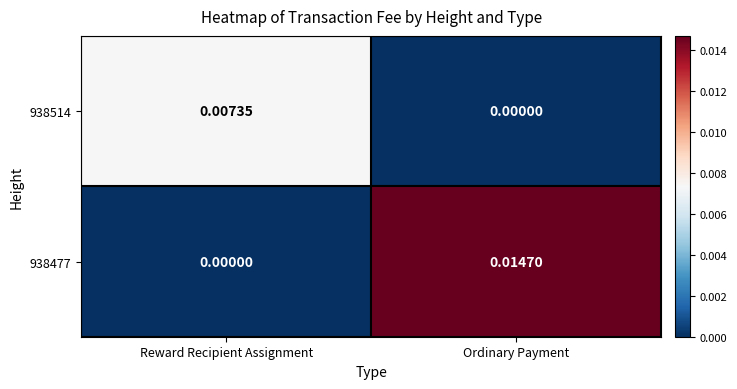

List the series in order of their overall mean, highest first.

938477, 938514